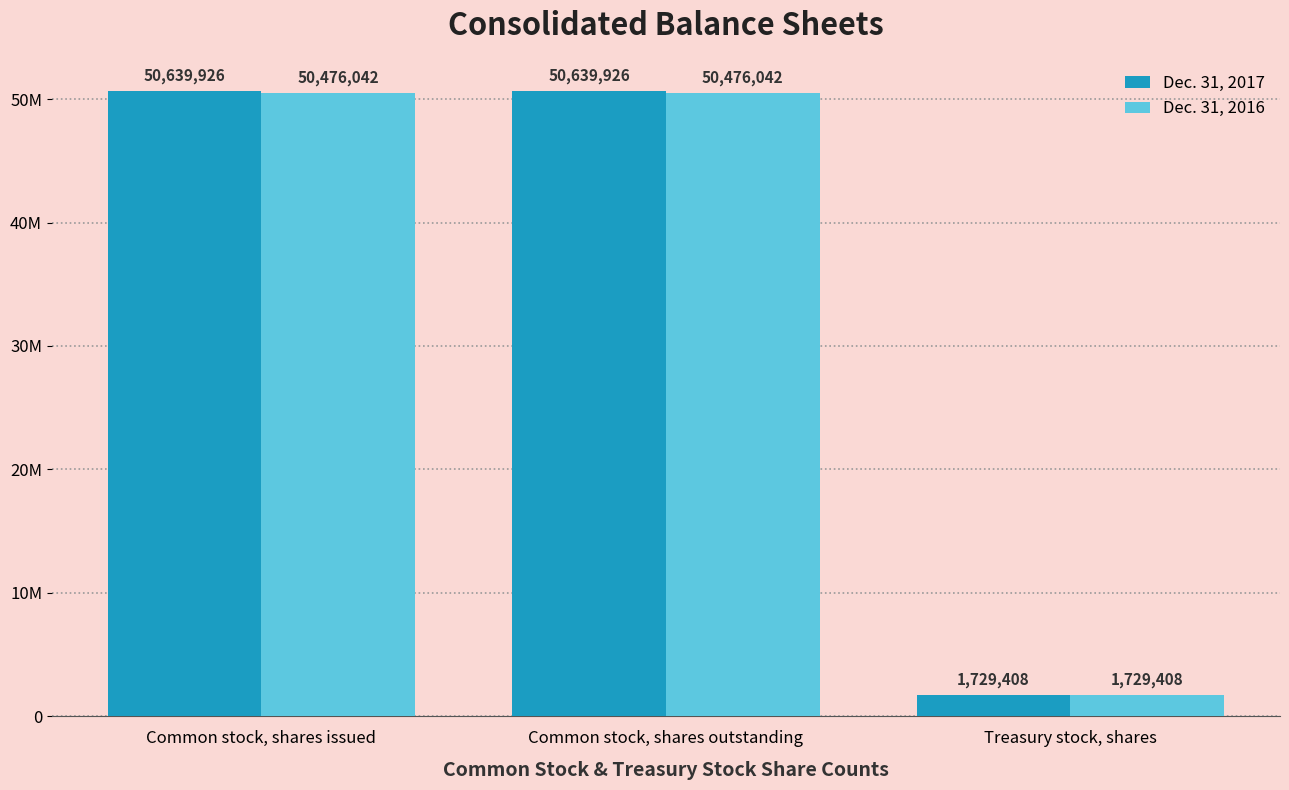

Which label corresponds to the largest value in the chart?

Common stock, shares issued